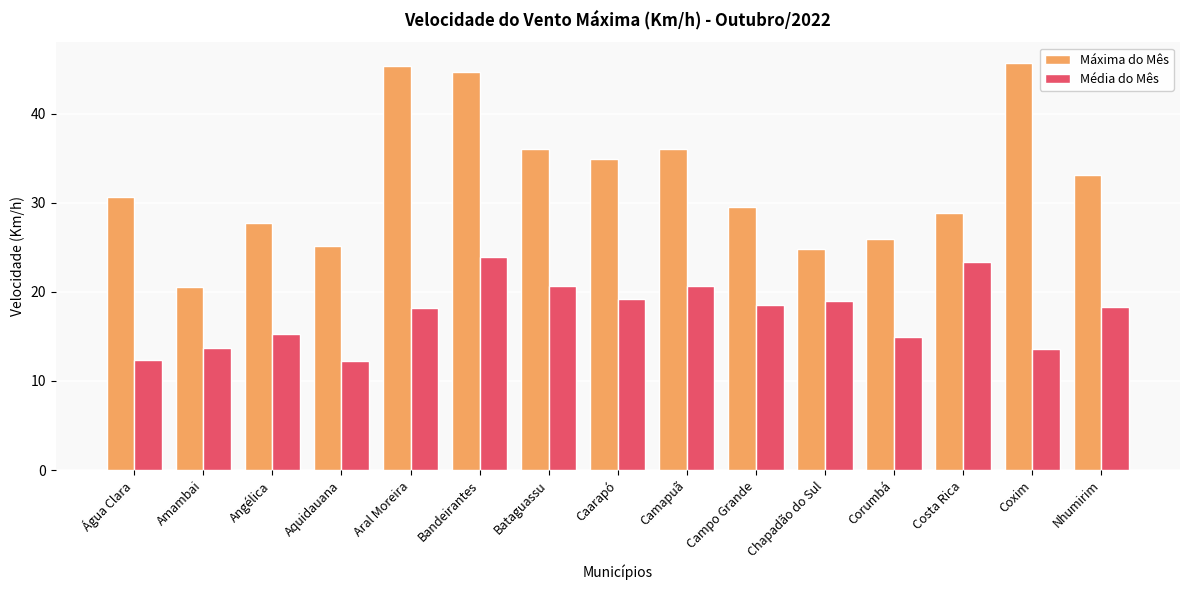

What is the approximate value of Média do Mês at Caarapó?

19.2